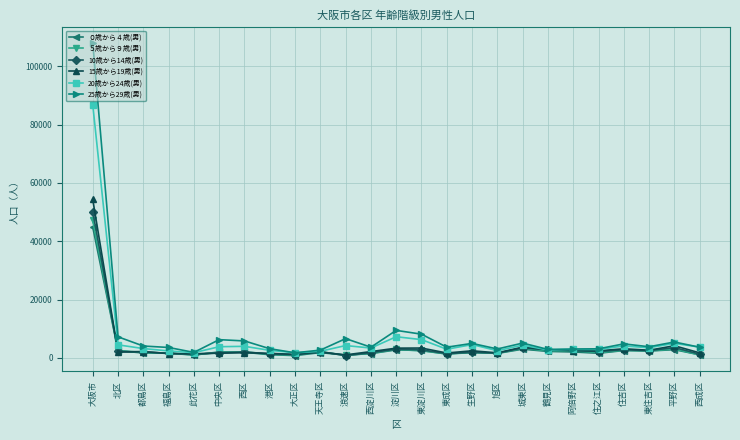

What is the average value of the 10歳から14歳(男) series?

4011